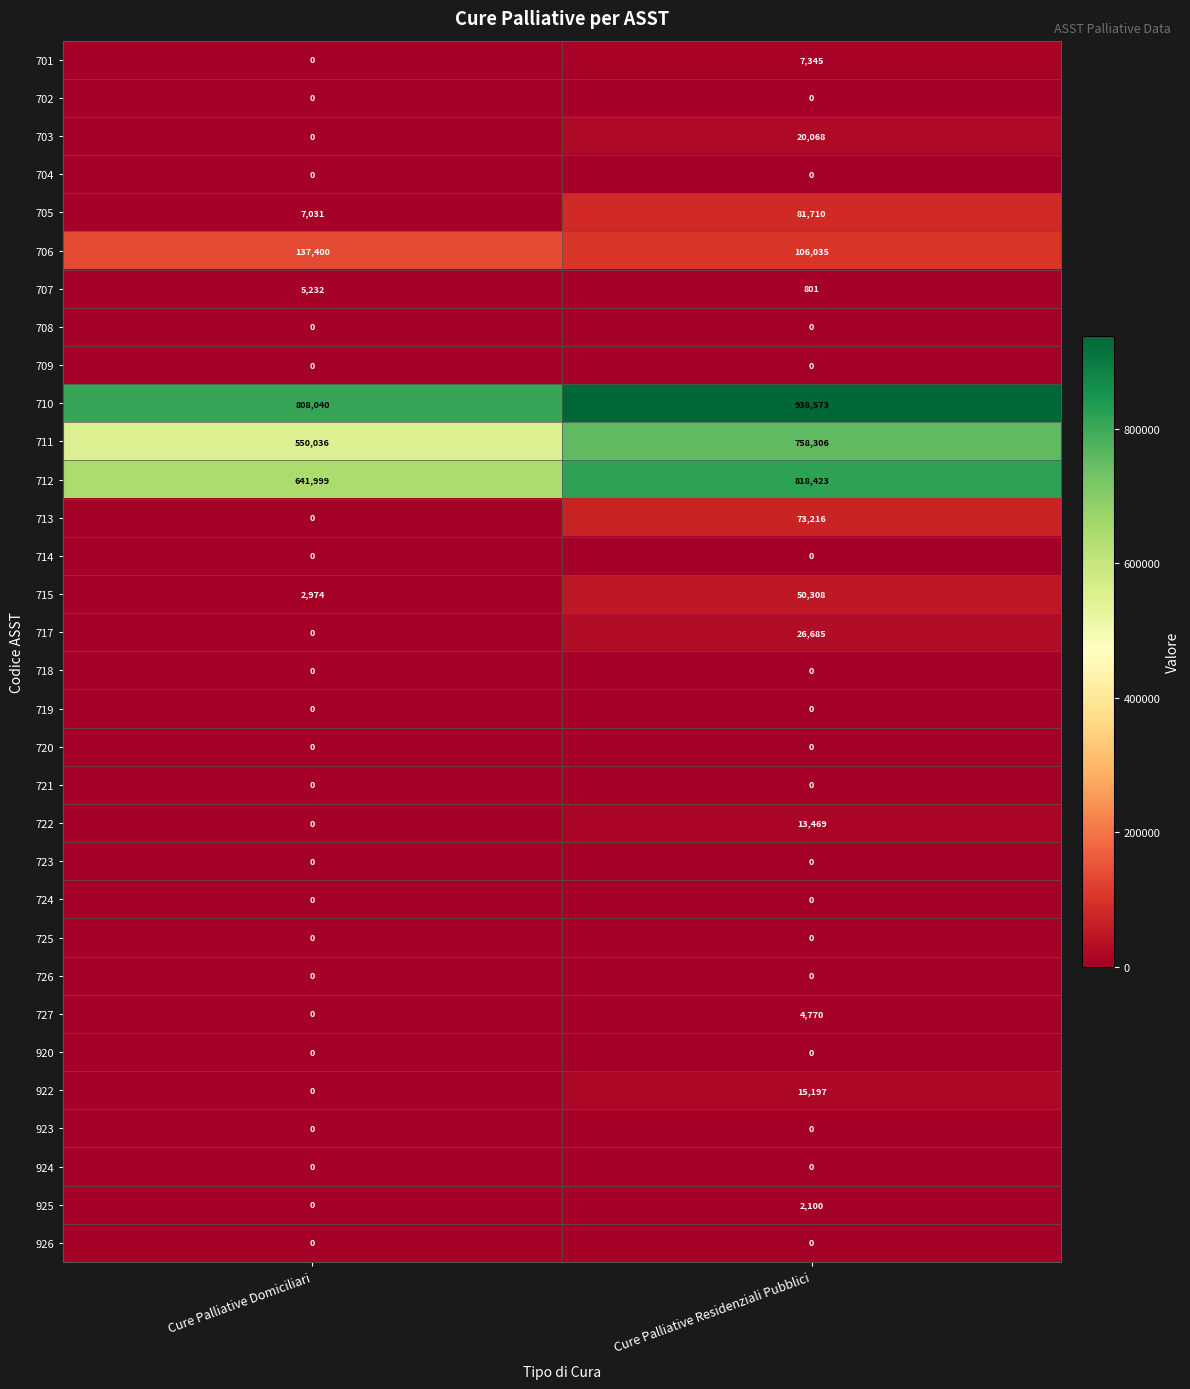

What is the greatest value displayed?

938573